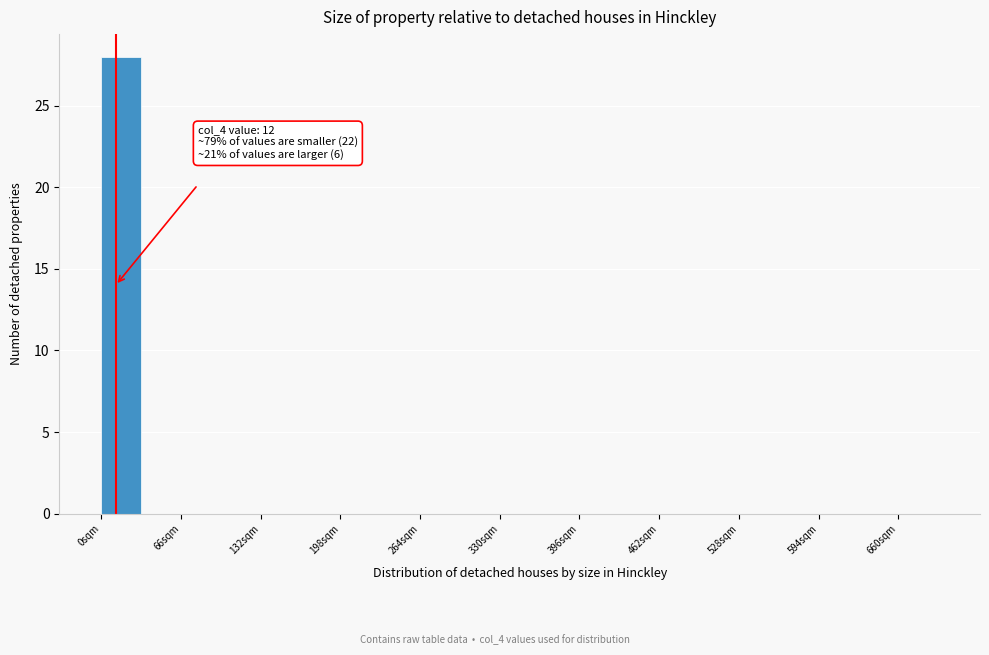

Read against the x-axis, roughly where is the centre of the tallest bar?

20